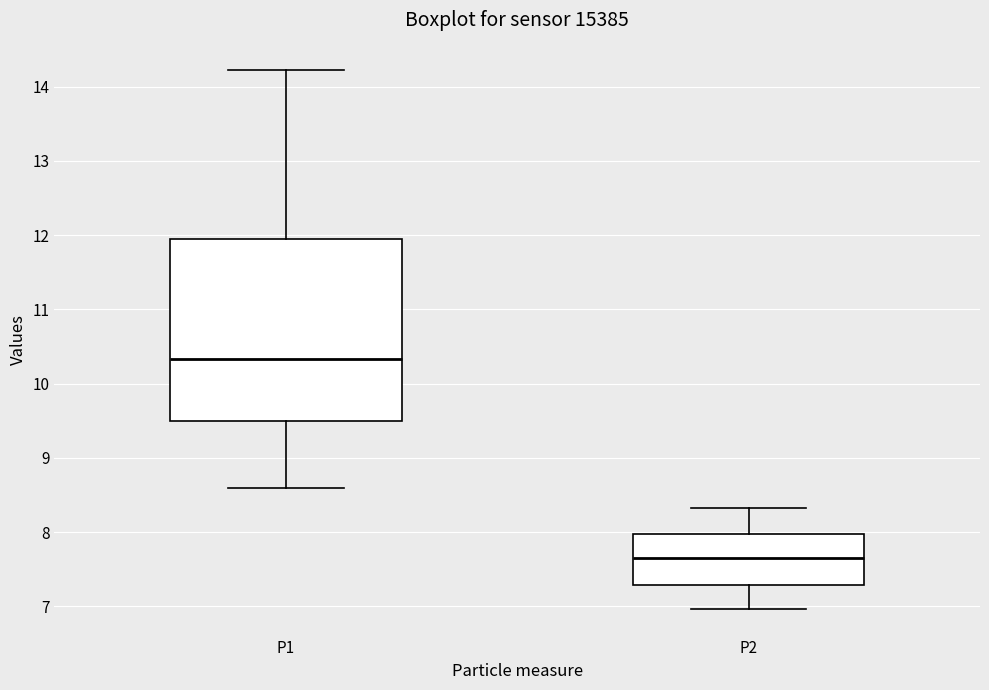

Reading left to right, transcribe this box plot: for each box, give where its median line is, the range the box spans, and where its two whiskers end, as read against the y-axis. The values are not printed on the chart, so give them approximately, as read against the axis.

P1: median 10.3, box 9.5 to 11.9, whiskers 8.6 to 14.2
P2: median 7.7, box 7.3 to 8.0, whiskers 7.0 to 8.3